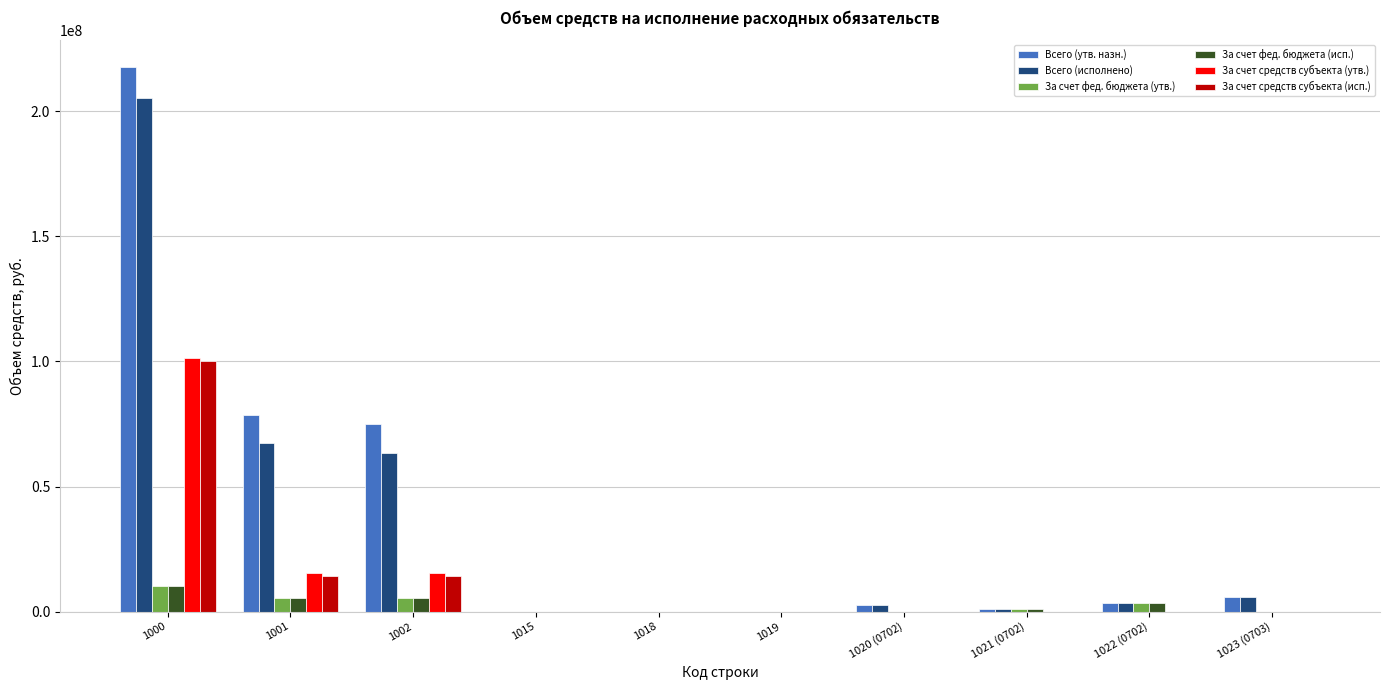

What is the difference between the Всего (утв. назн.) values at 1018 and 1021 (0702)?

1165053.6